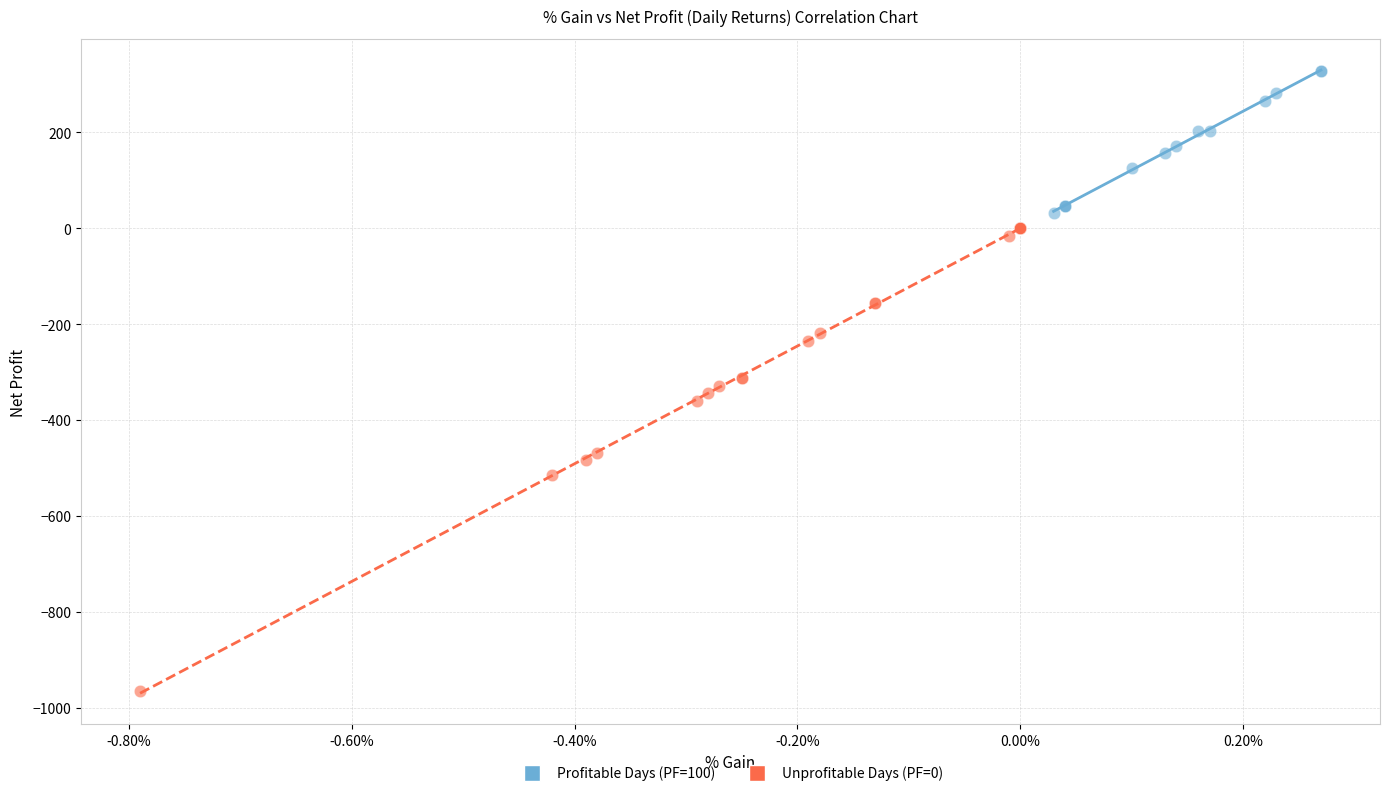

Which series reaches the maximum Y coordinate?

Profitable Days (PF=100)